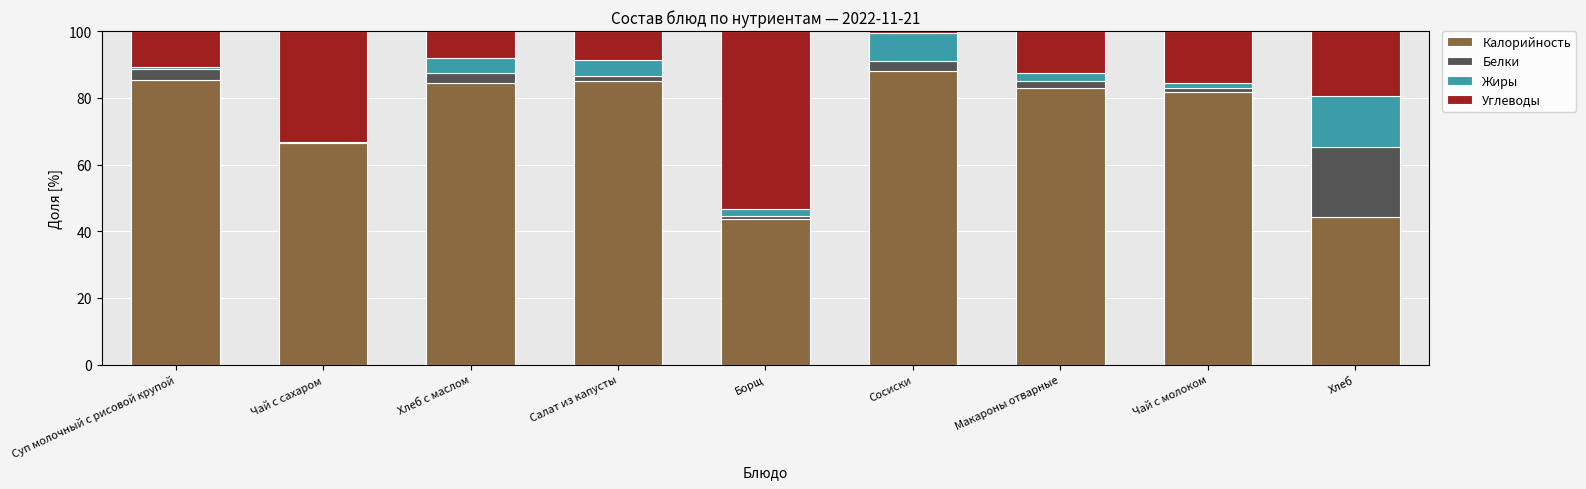

True or false: Калорийность has a value of 81.6 at Чай с молоком.

True